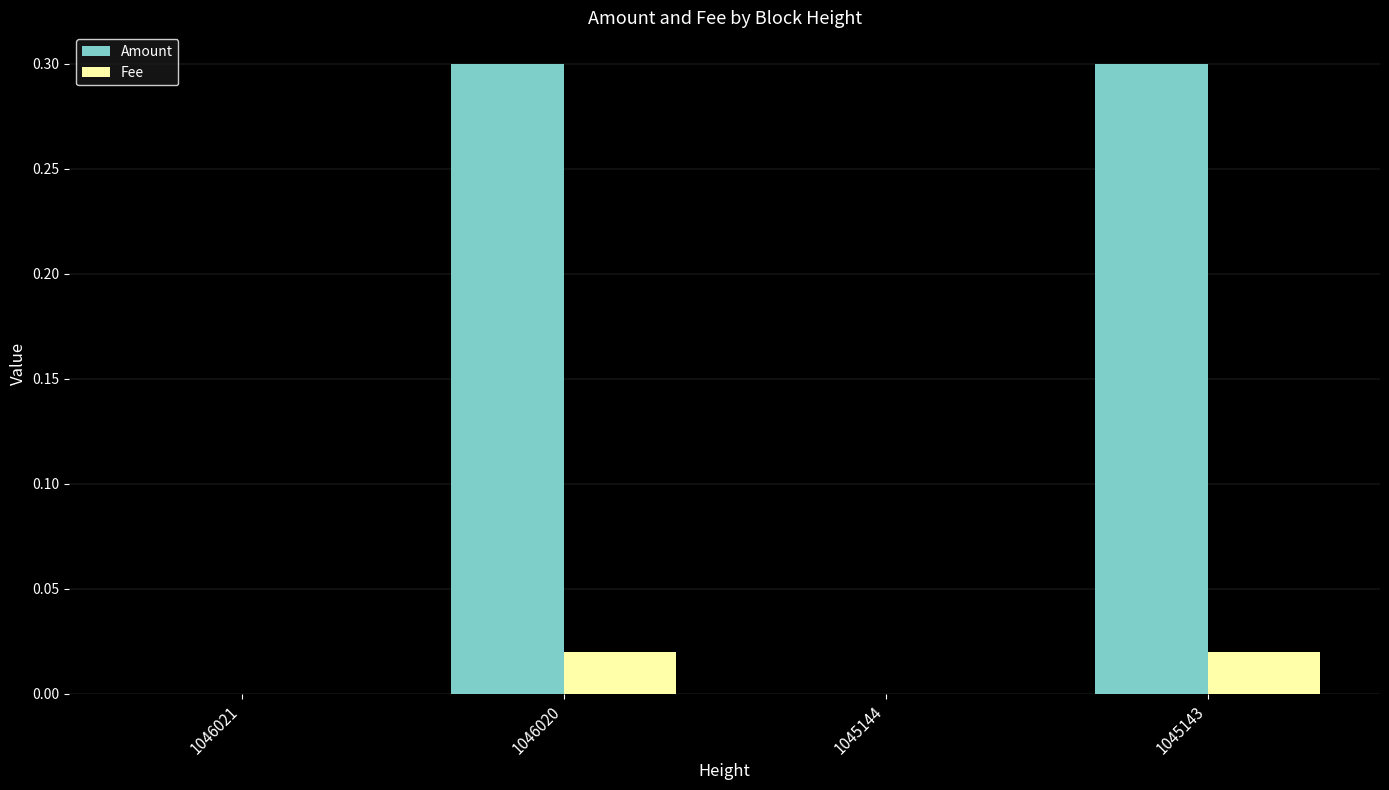

Is it true that Amount equals 0.0 at 1045144?

True